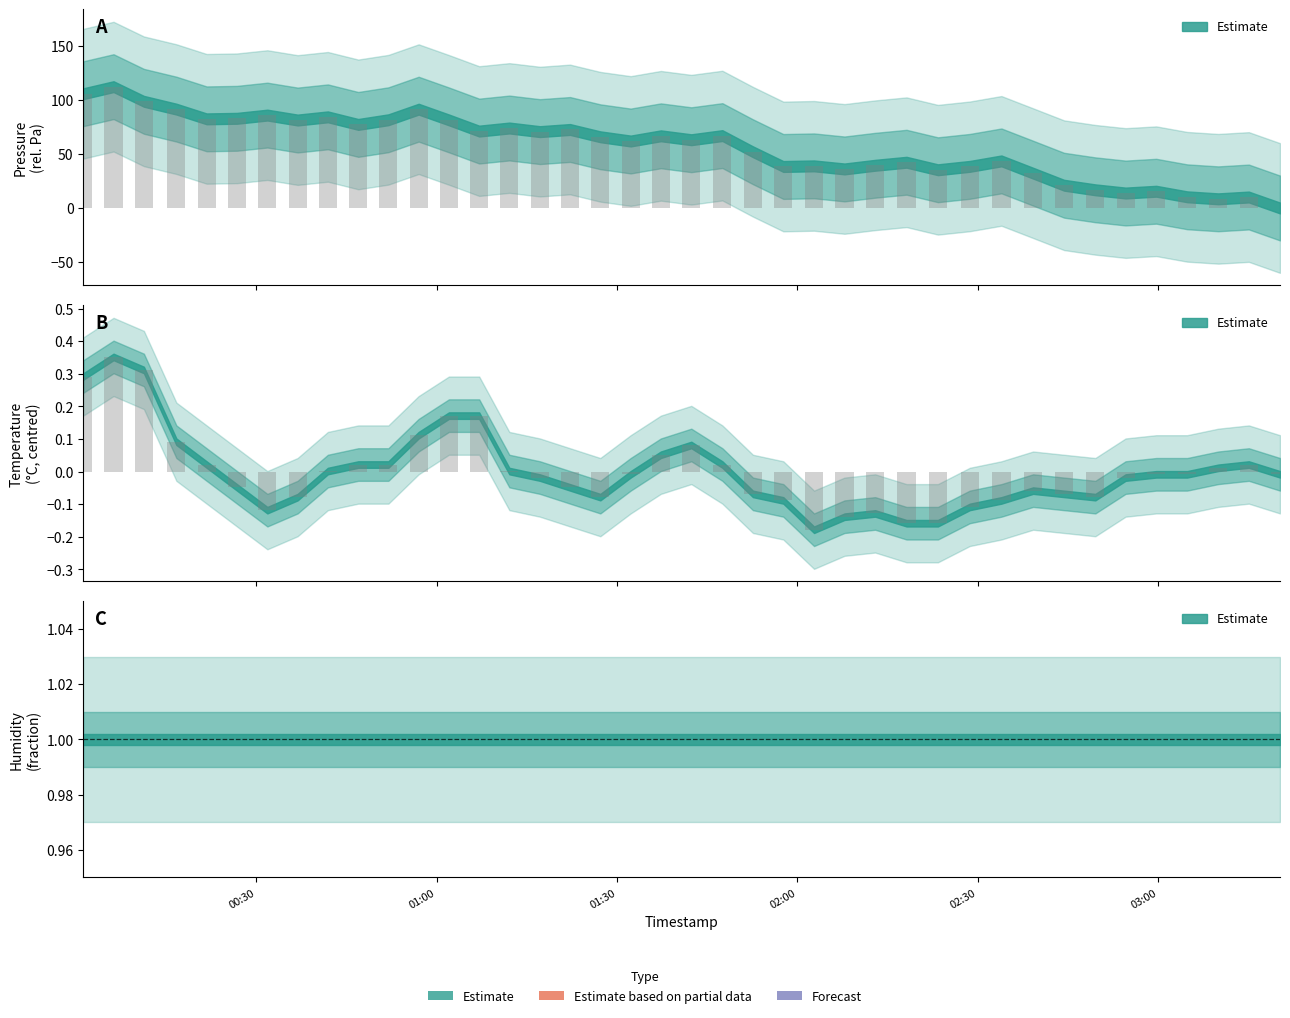

Which series has the largest total across all categories?

pressure